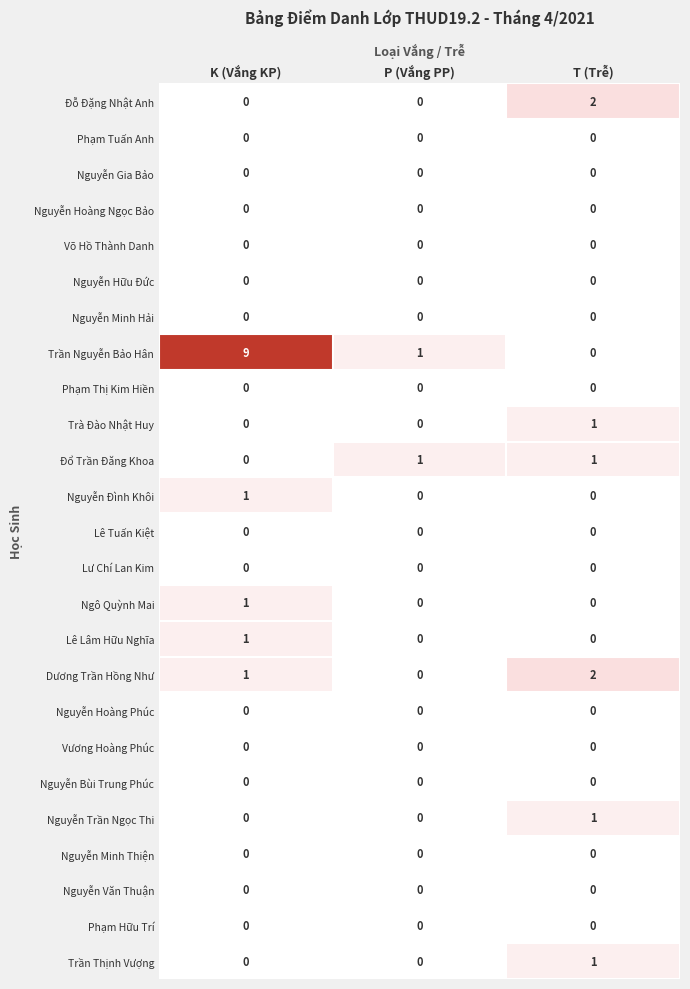

Which series has the widest spread of values?

Trần Nguyễn Bảo Hân